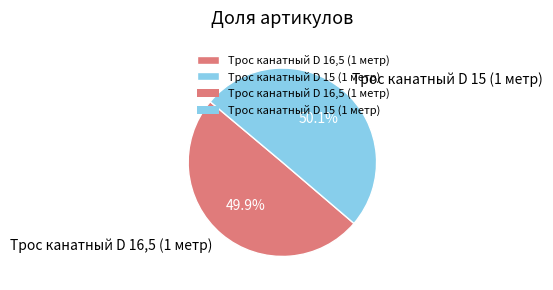

To the nearest percent, what is the combined percentage of Трос канатный D 16,5 (1 метр) and Трос канатный D 15 (1 метр)?

100%